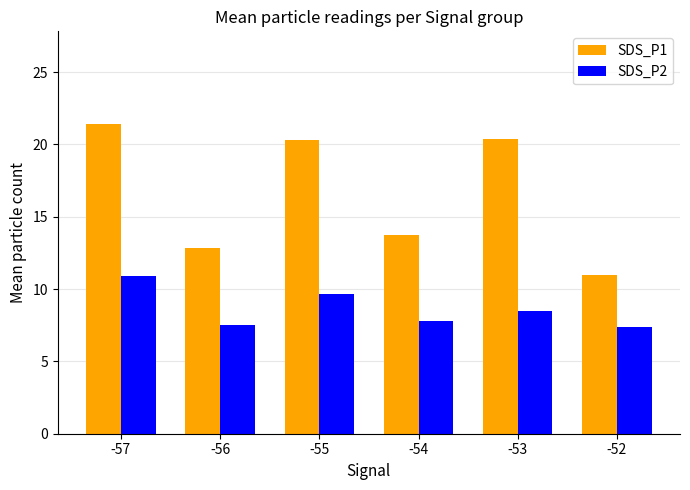

How many SDS_P2 values are between 7 and 9?

4